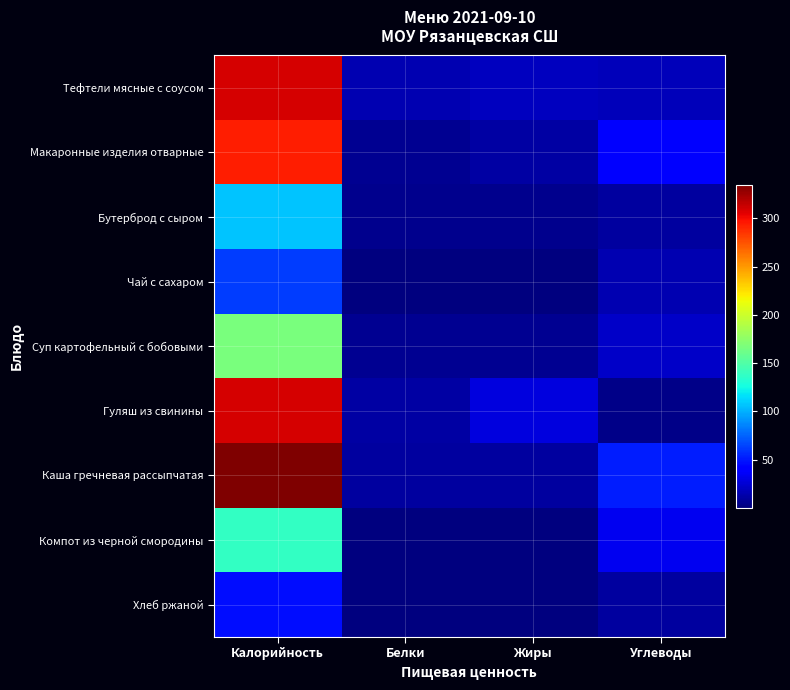

Reading left to right, extract all data points from this chart.

Тефтели мясные с соусом: Калорийность=309.8	Белки=15.4	Жиры=19.2	Углеводы=18.0
Макаронные изделия отварные: Калорийность=293.4	Белки=6.1	Жиры=10.9	Углеводы=41.0
Бутерброд с сыром: Калорийность=107.0	Белки=5.0	Жиры=5.0	Углеводы=10.3
Чай с сахаром: Калорийность=62.0	Белки=0.3	Жиры=0.1	Углеводы=15.2
Суп картофельный с бобовыми: Калорийность=167.0	Белки=6.2	Жиры=5.6	Углеводы=22.3
Гуляш из свинины: Калорийность=309.0	Белки=10.6	Жиры=28.3	Углеводы=2.9
Каша гречневая рассыпчатая: Калорийность=334.8	Белки=10.4	Жиры=9.4	Углеводы=51.1
Компот из черной смородины: Калорийность=138.0	Белки=0.2	Жиры=0.1	Углеводы=33.0
Хлеб ржаной: Калорийность=46.0	Белки=1.3	Жиры=0.2	Углеводы=9.9